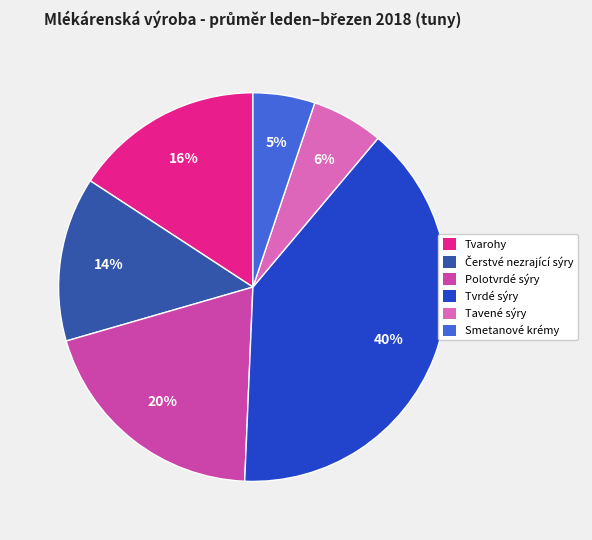

To the nearest percent, what percentage of the pie is Polotvrdé sýry?

20%